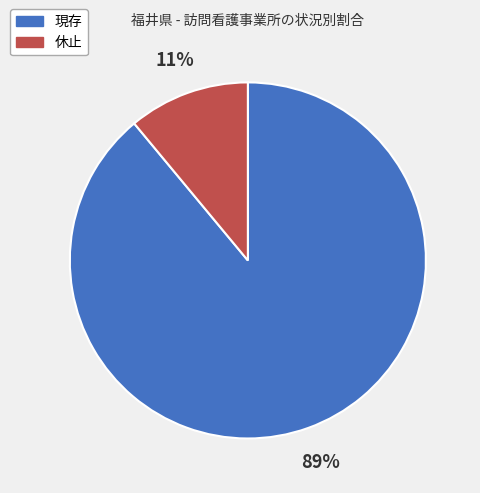

True or false: 休止 accounts for 25% of the total.

False